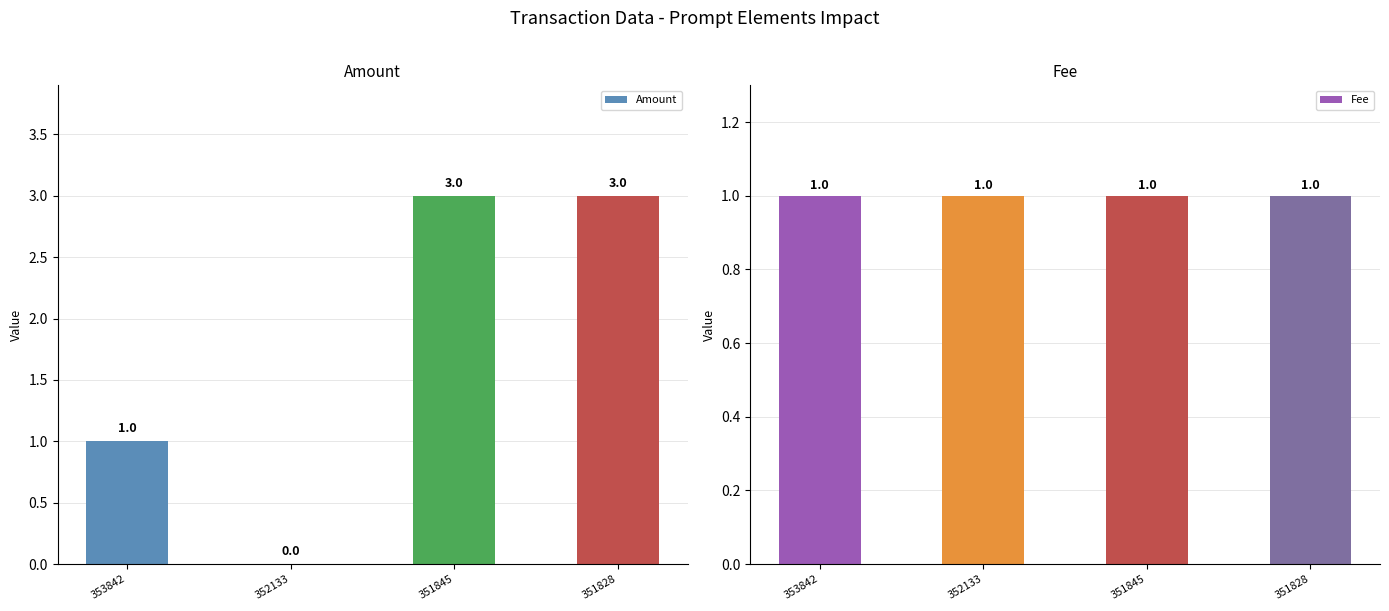

At how many categories does at least one series exceed 2?

2